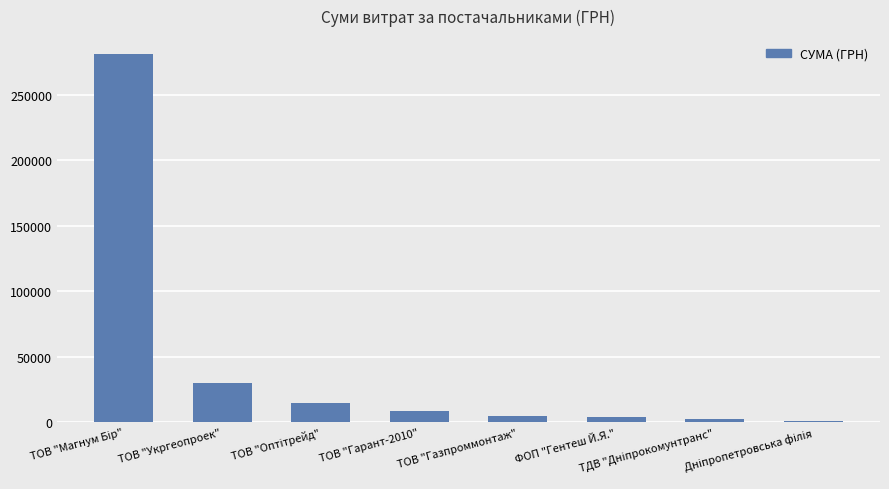

What is the maximum value shown in the chart?

280579.0